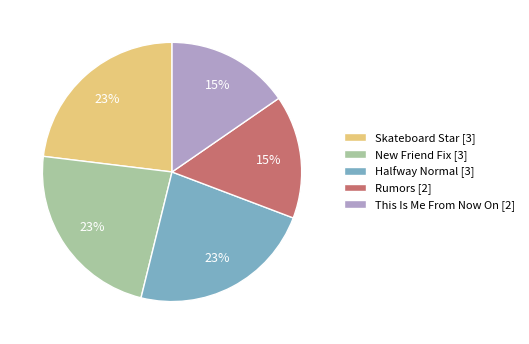

Which has a higher value, New Friend Fix [3] or Rumors [2]?

New Friend Fix [3]